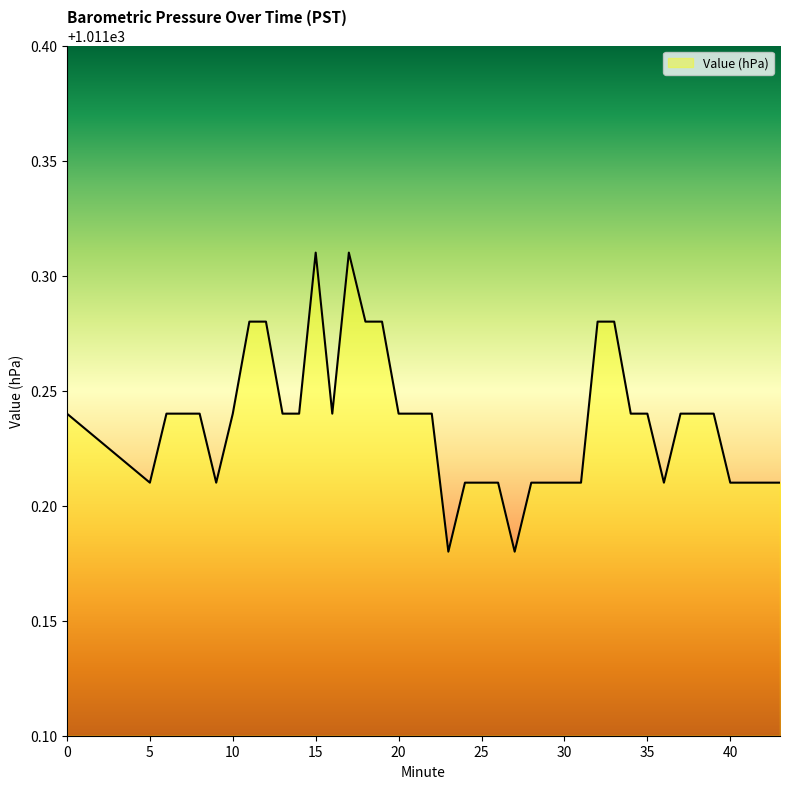

Reading left to right, extract all data points from this chart.

1011.2	1011.2	1011.2	1011.2	1011.2	1011.2	1011.2	1011.3	1011.3	1011.2	1011.2	1011.3	1011.2	1011.3	1011.3	1011.3	1011.2	1011.2	1011.2	1011.2	1011.2	1011.2	1011.2	1011.2	1011.2	1011.2	1011.2	1011.2	1011.3	1011.3	1011.2	1011.2	1011.2	1011.2	1011.2	1011.2	1011.2	1011.2	1011.2	1011.2